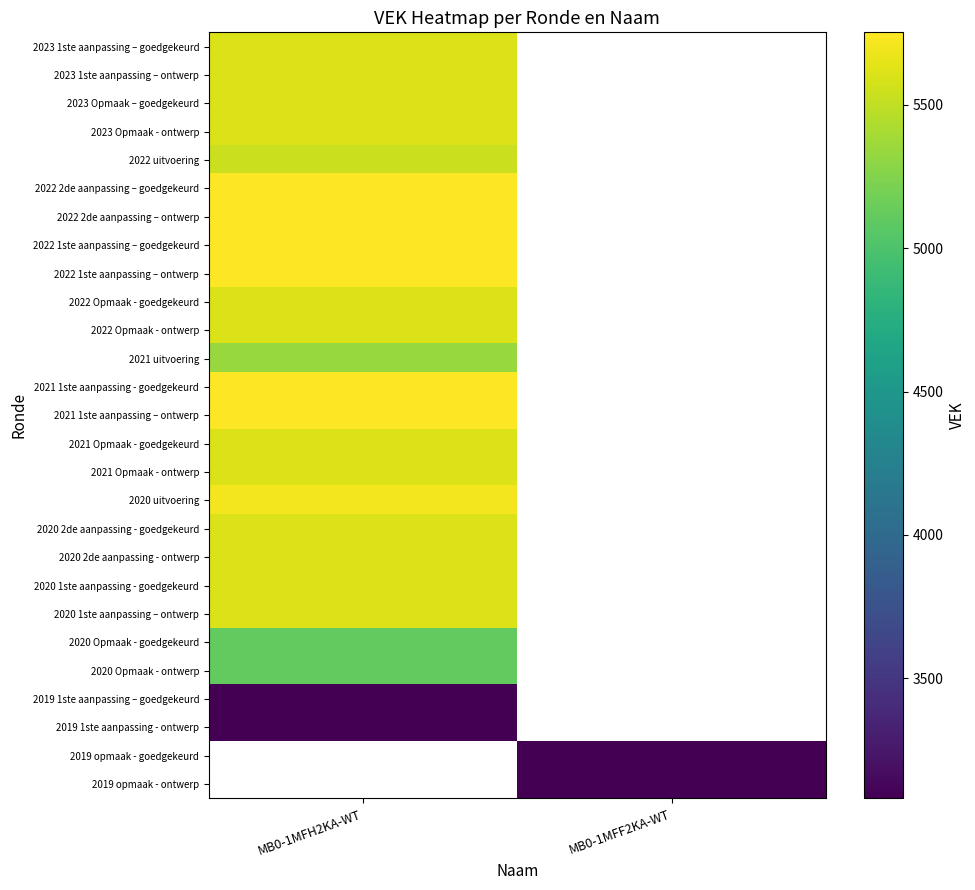

Which series has the widest spread of values?

2023 1ste aanpassing – goedgekeurd